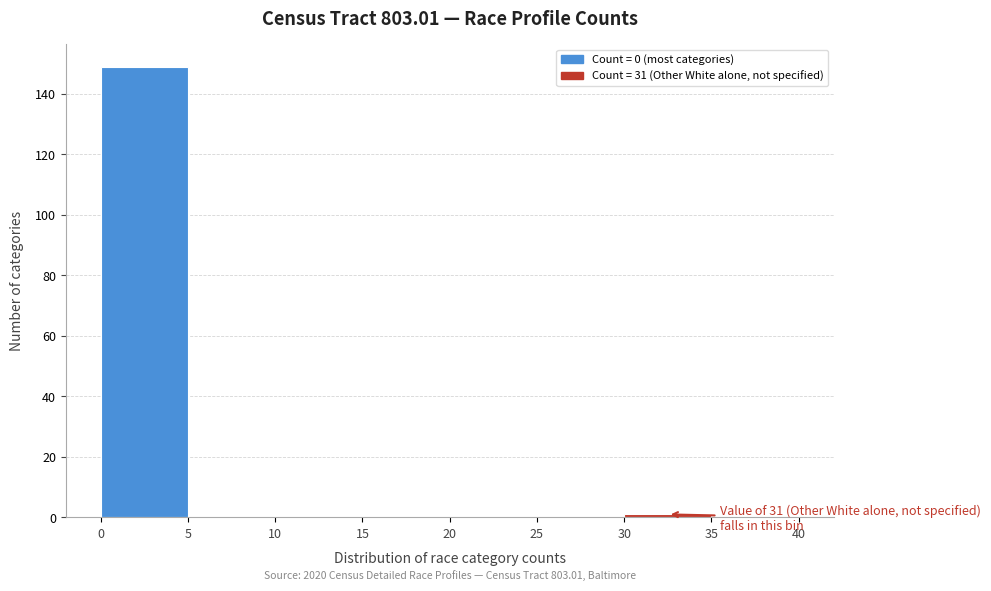

Over which range of the x-axis is the bar tallest?

0 to 5